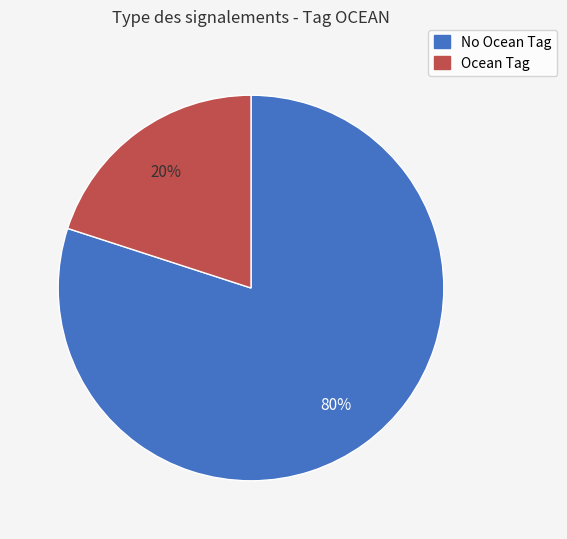

Is there a majority slice in this chart?

Yes